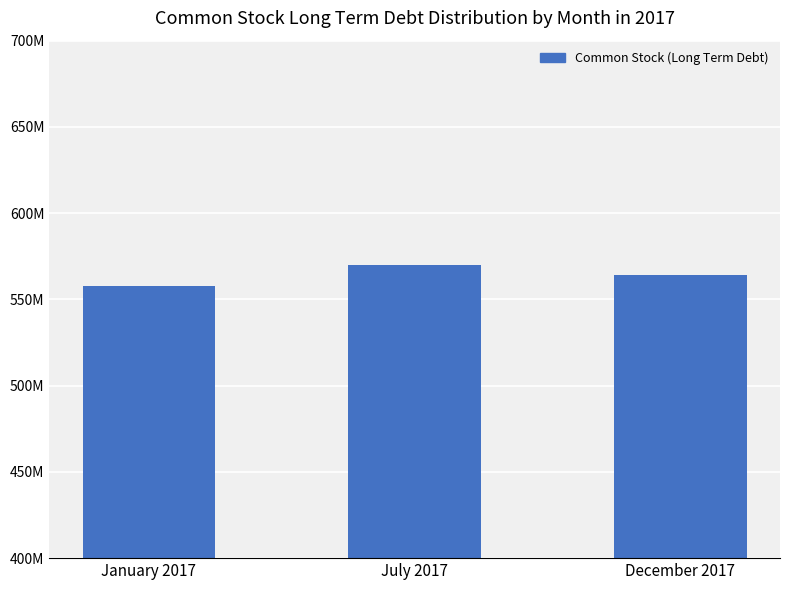

Where is the data nearest to the value 563983809?

December 2017